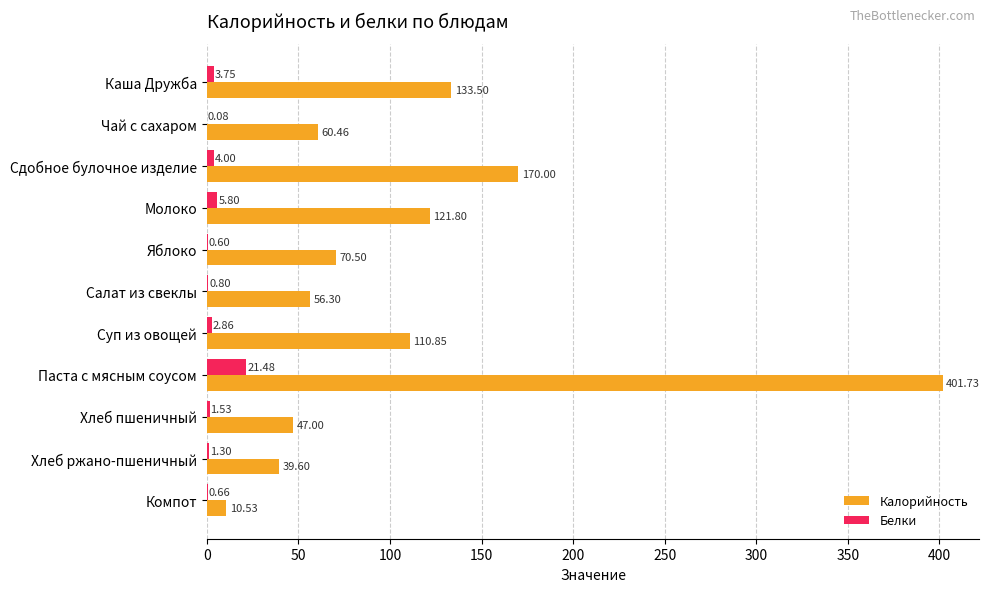

At which category does the chart reach its peak across all series?

Паста с мясным соусом